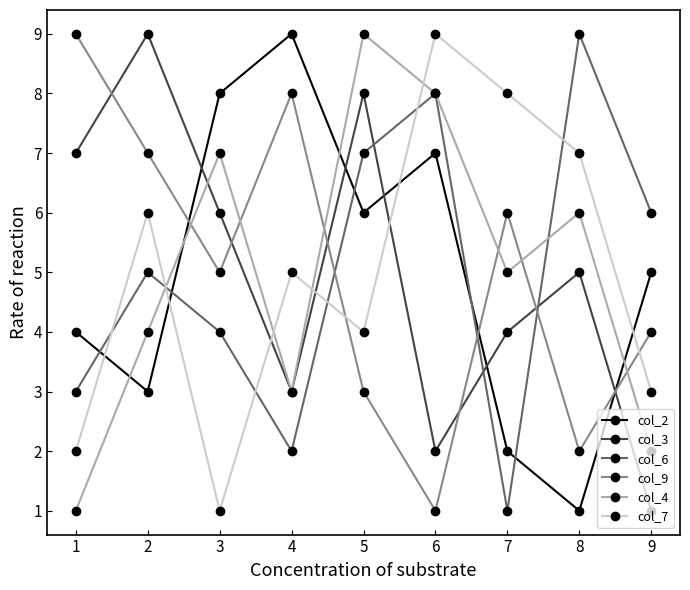

At which label is col_9 closest to 5?

3